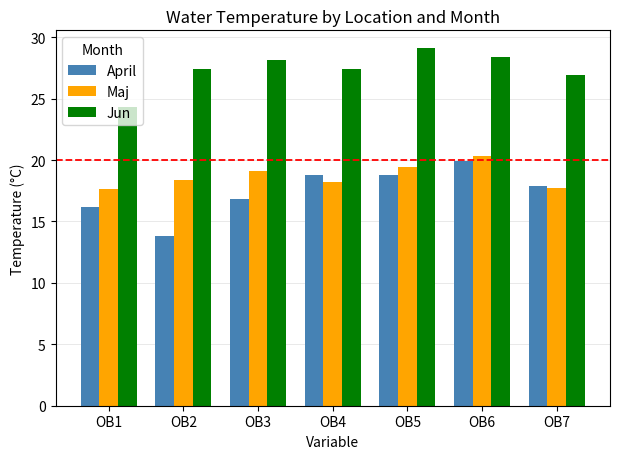

Where is April nearest to the value 16?

OB1